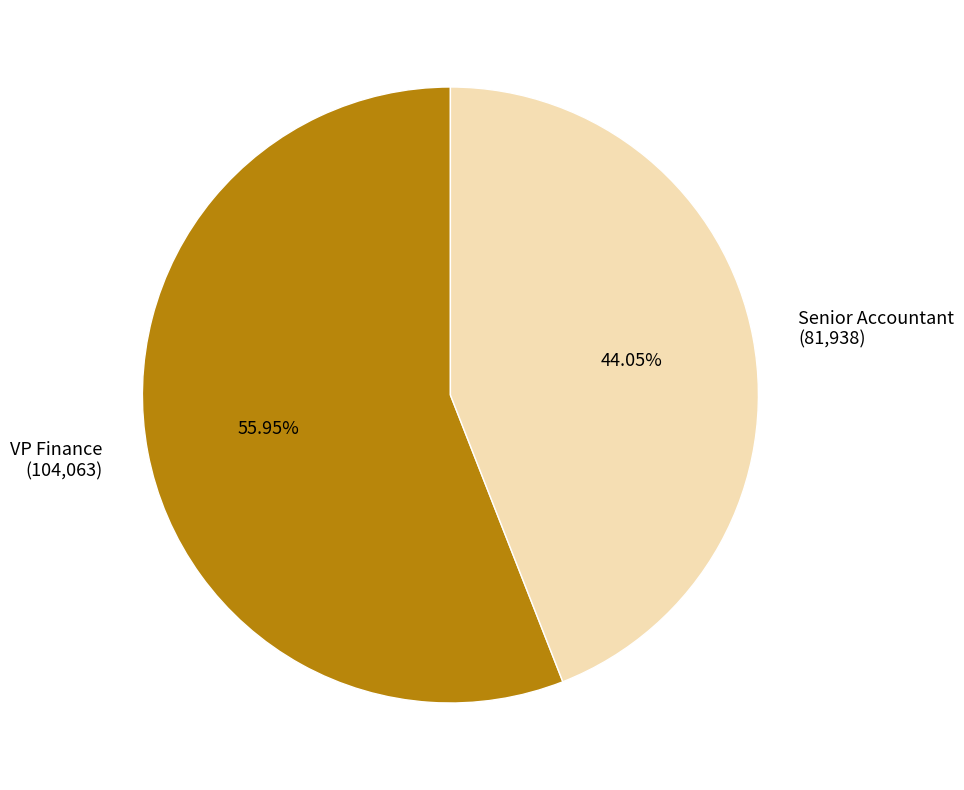

What is the majority slice?

VP Finance